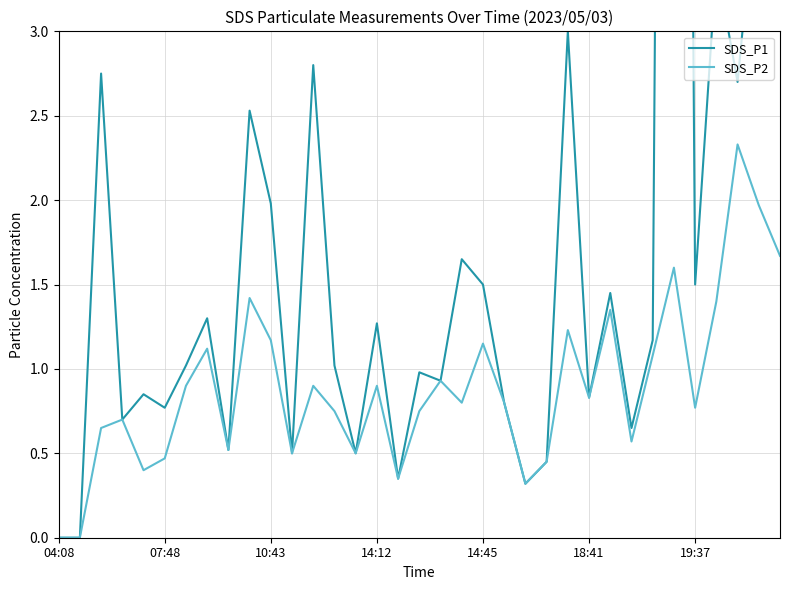

True or false: SDS_P2 and SDS_P1 intersect in this chart.

False